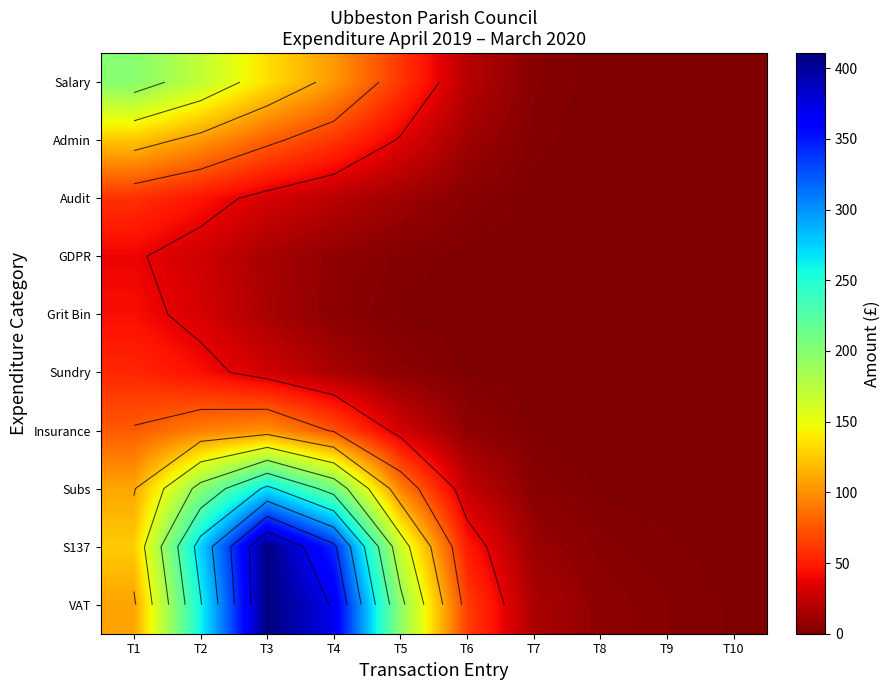

What is the sum of all Admin values?

417.1